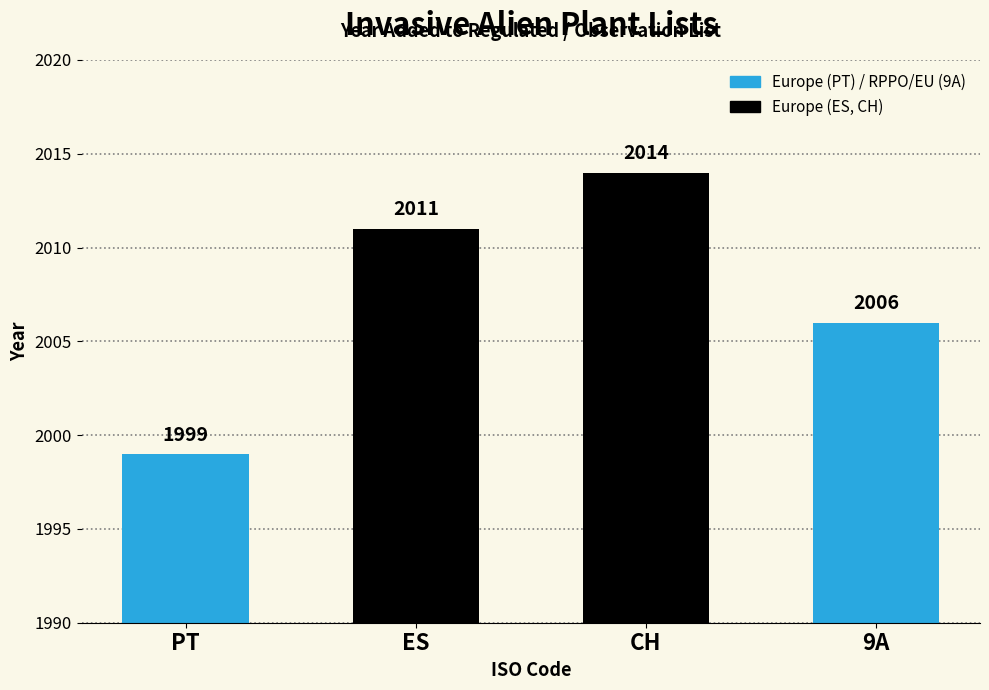

Is it true that the value at 9A is 2006?

True